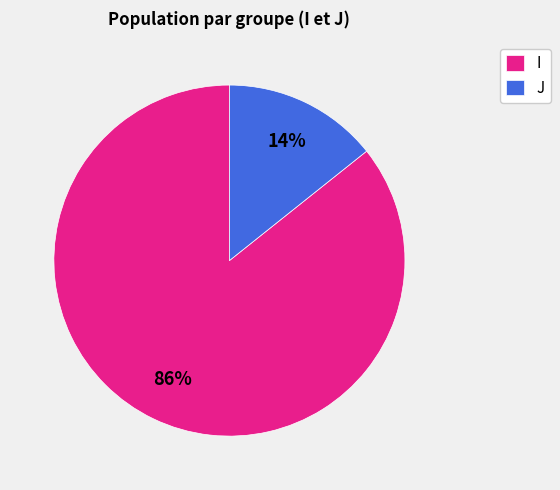

Is there a majority slice in this chart?

Yes